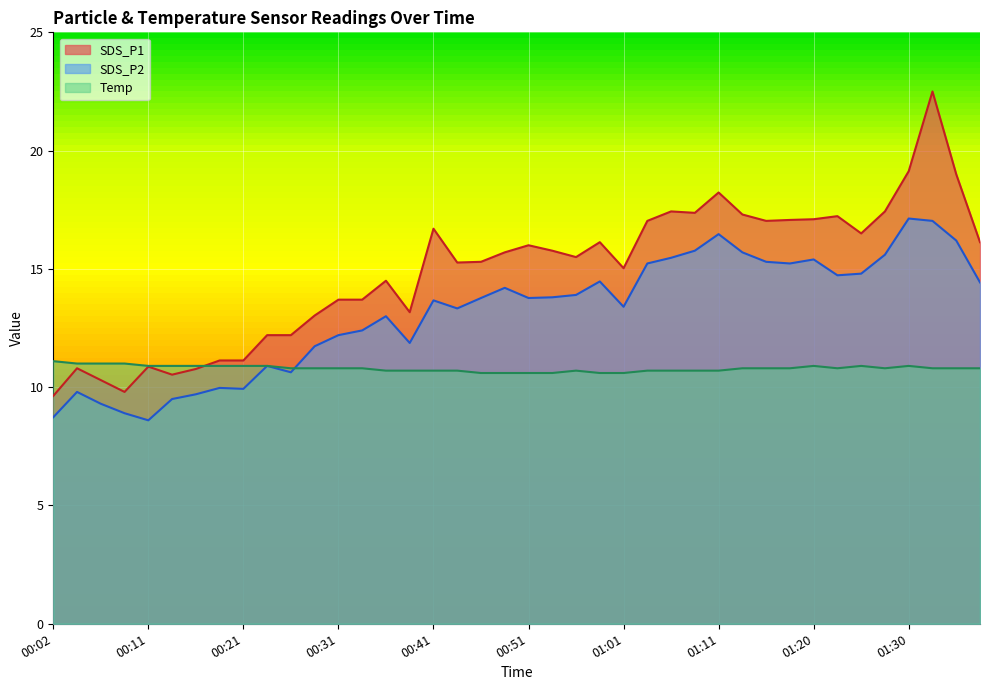

Between 00:36 and 01:03, which series saw the biggest shift?

SDS_P1